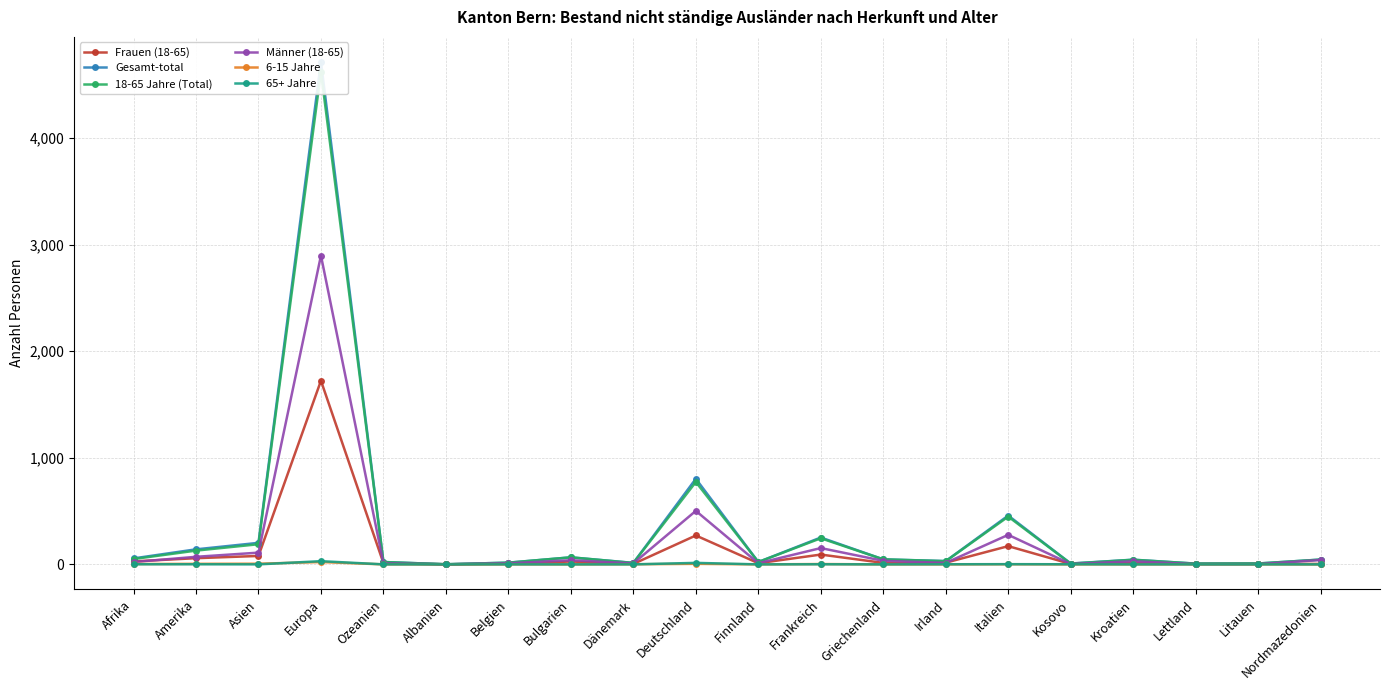

What is the spread (max minus min) of values at Griechenland?

47